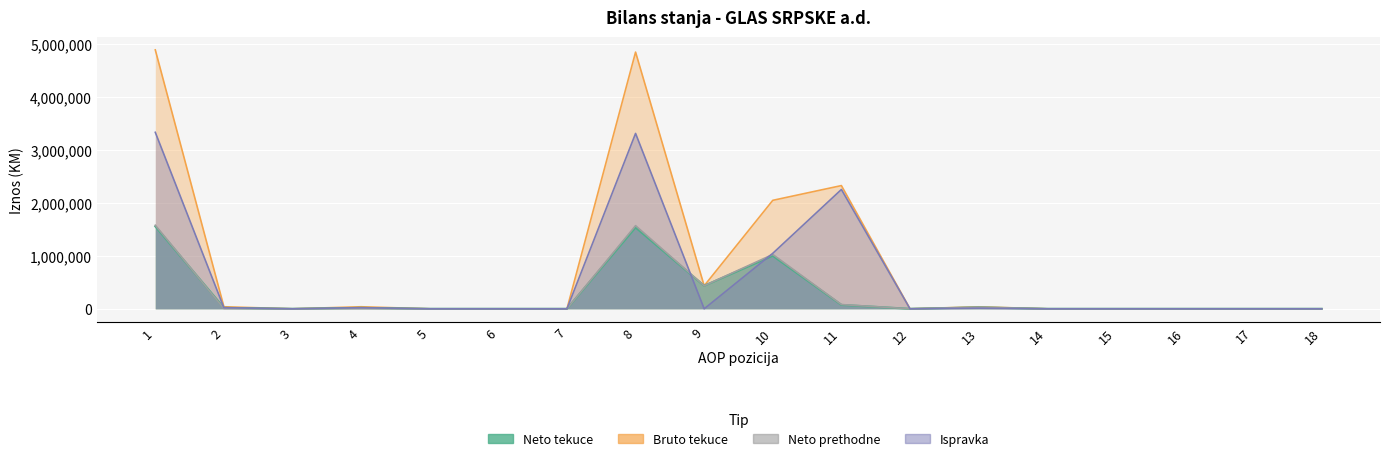

What are all the series names shown in the legend?

Neto tekuce, Neto prethodne, Bruto tekuce, Ispravka